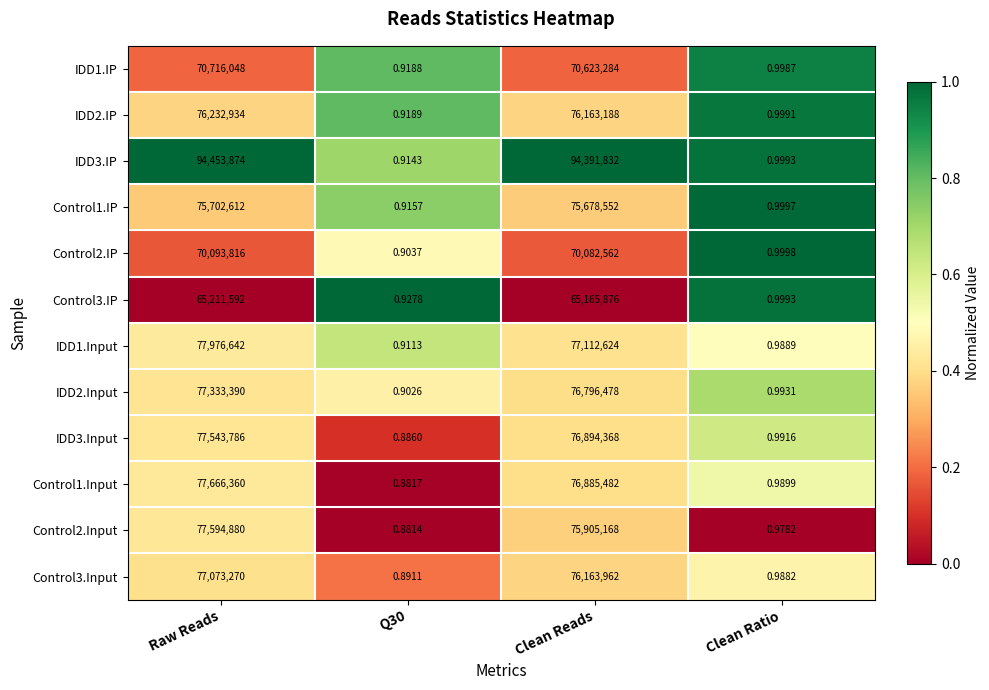

Which category has the highest value in the Control3.Input series?

Raw Reads